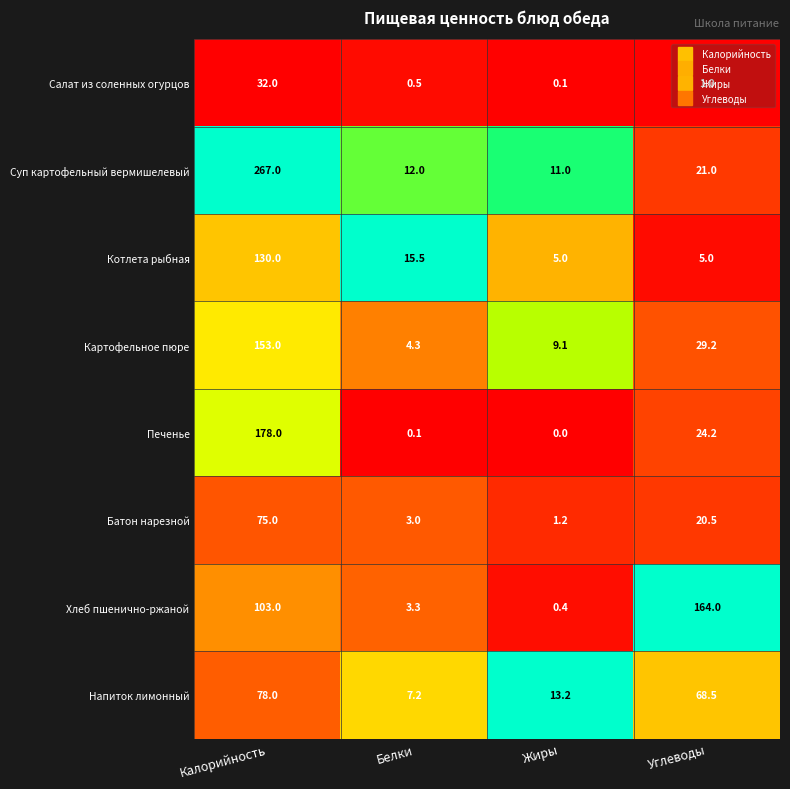

At which label is Хлеб пшенично-ржаной closest to 82?

Калорийность